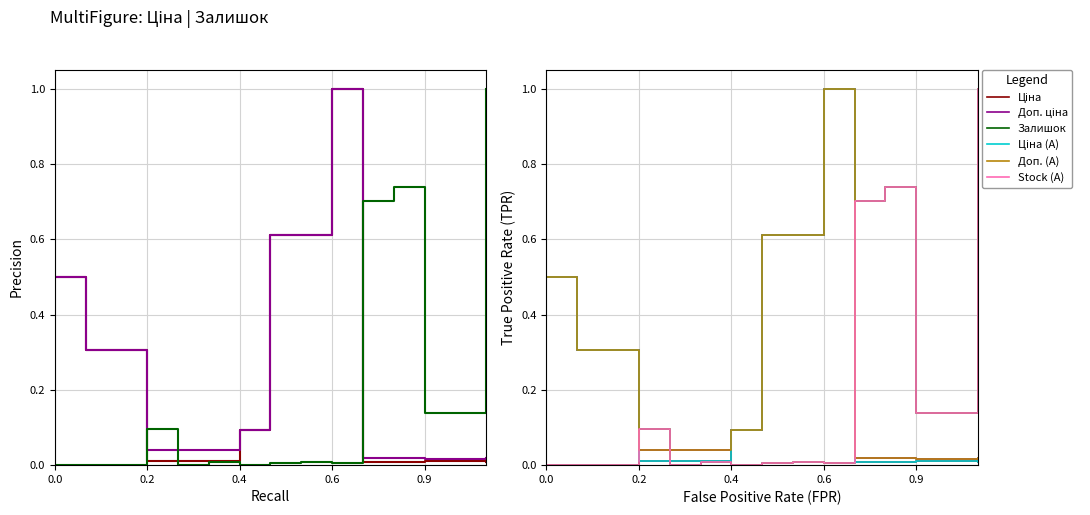

True or false: Доп. ціна and Доп. (A) cross at least once.

False